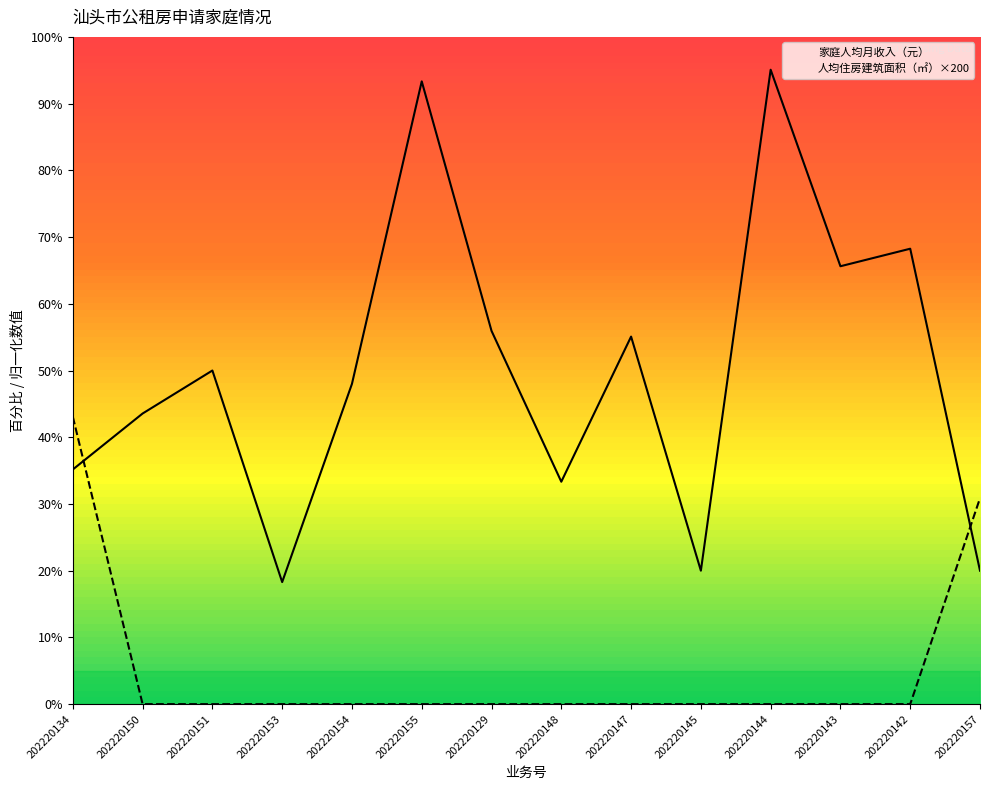

Is it true that 家庭人均月收入（元） equals 1055.0 at 202220134?

True